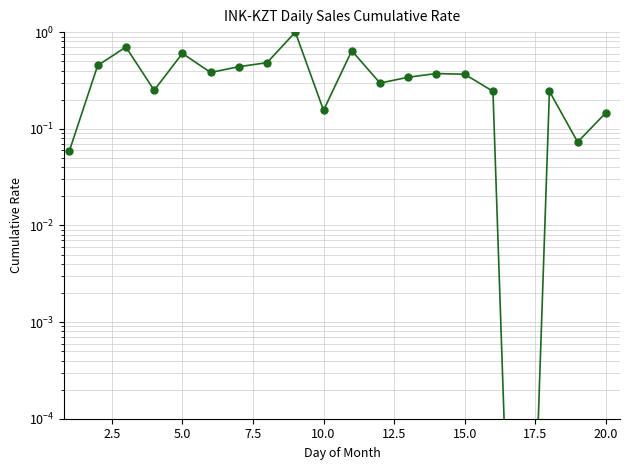

How many lines are shown in the chart?

1